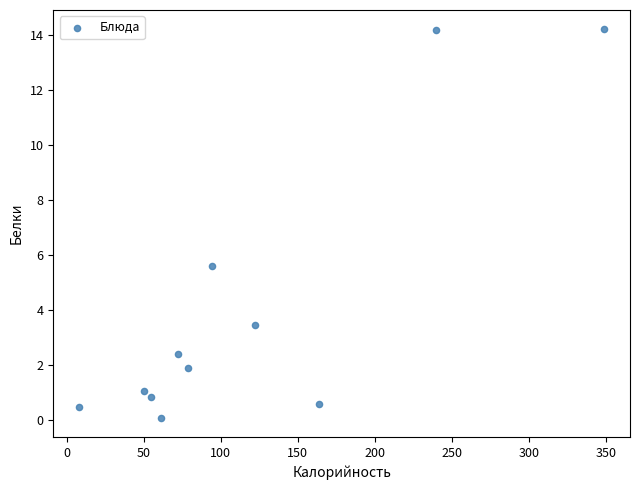

What Y value in the scatter plot is closest to 7?

5.6